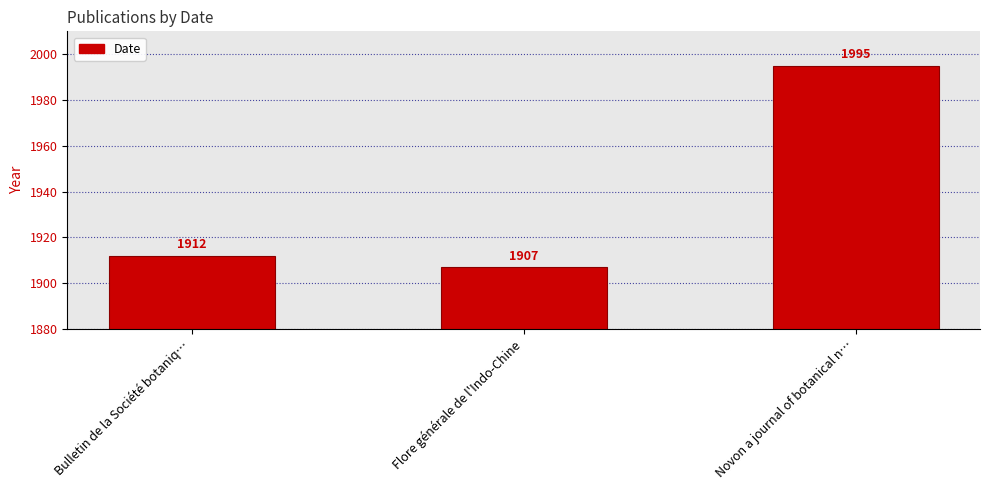

Approximately how many times larger is the value at Flore générale de l'Indo-Chine compared to Bulletin de la Société botaniq…?

1.0